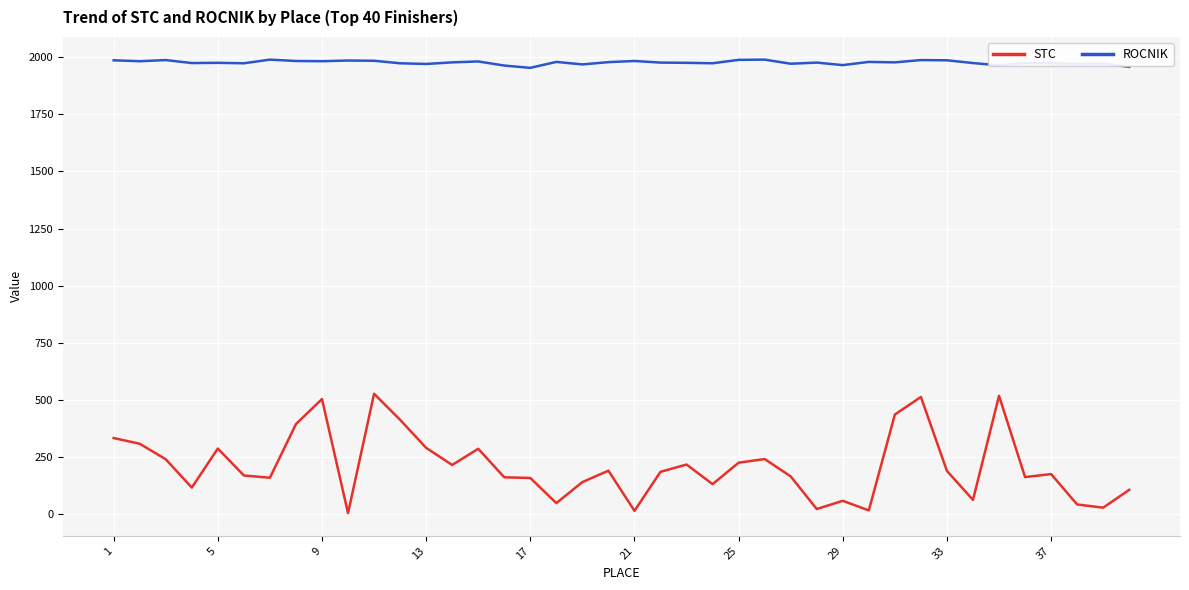

How many categories are shown in the chart?

40